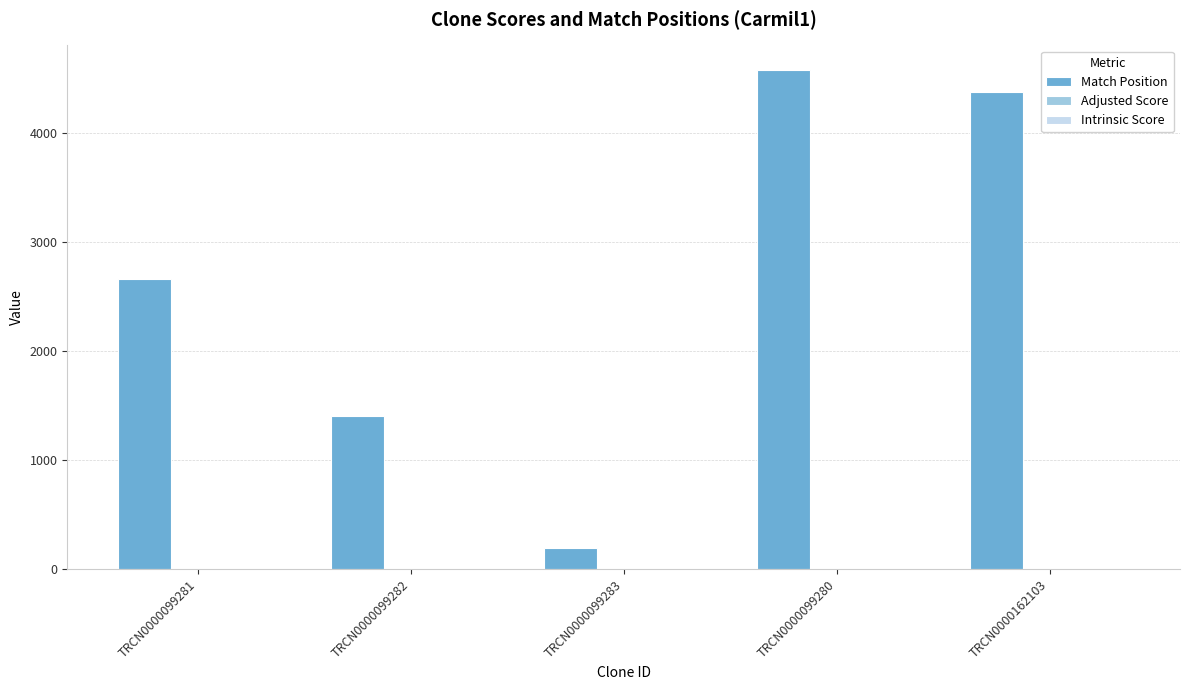

What is the difference between the Match Position values at TRCN0000099280 and TRCN0000099282?

3169.0